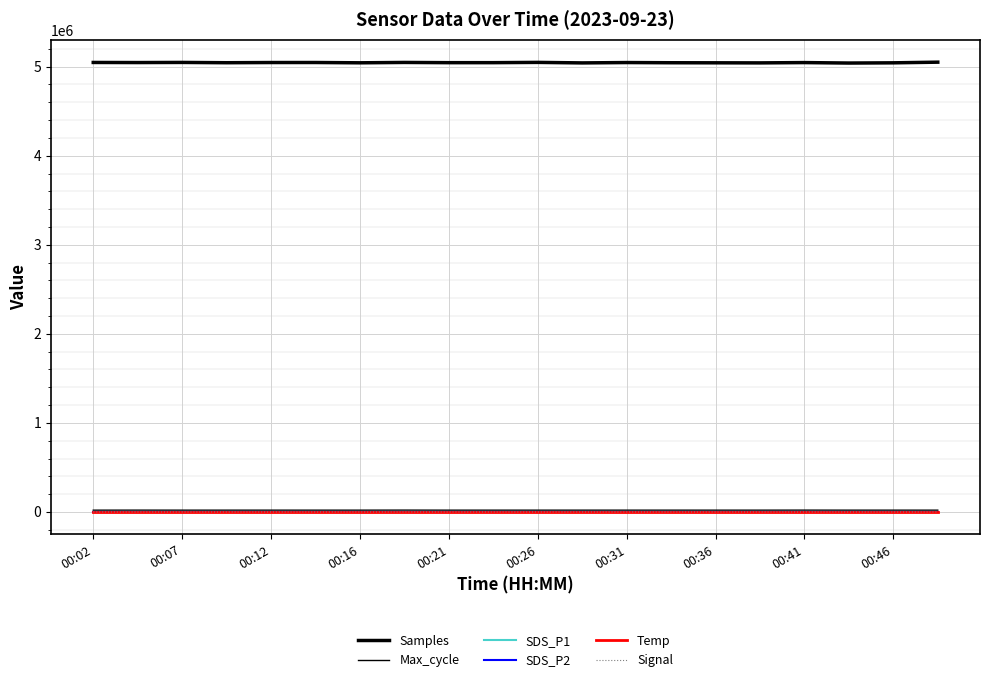

Count the Temp values in the range 11 to 12.

20